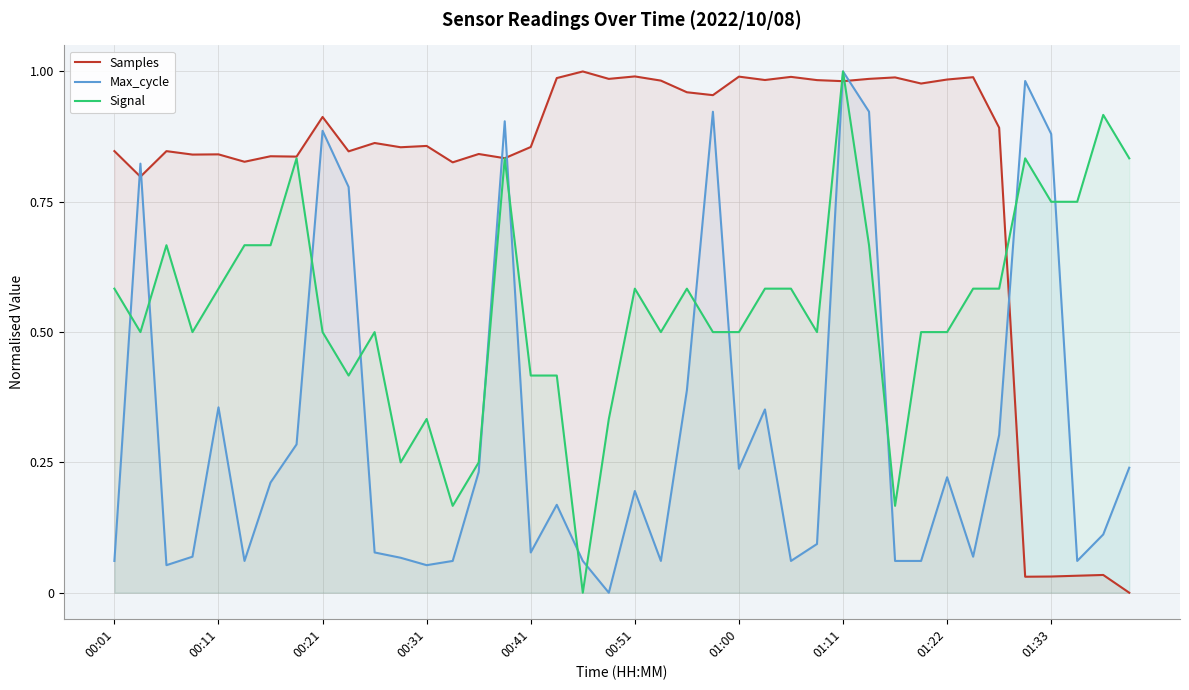

True or false: Samples has a value of 0.6 at 00:31.

False